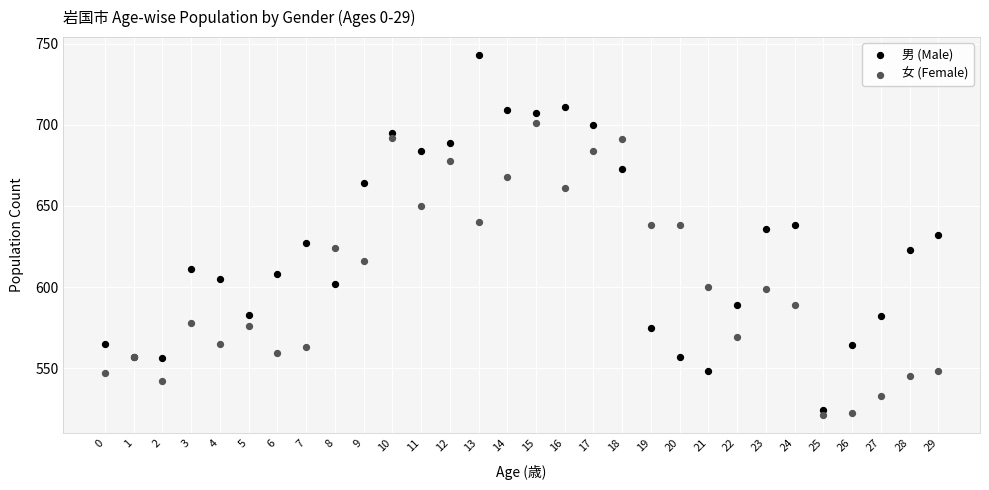

Which series contains the highest Y value?

男 (Male)